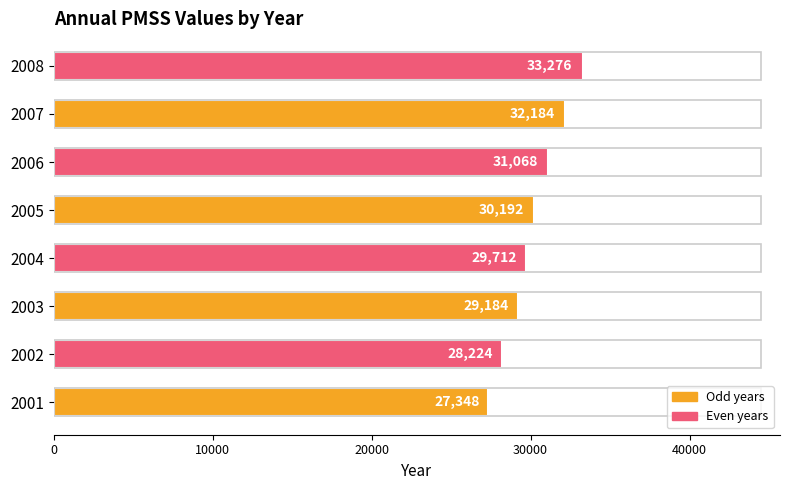

The chart shows a value of 43022 at 2006. True or false?

False